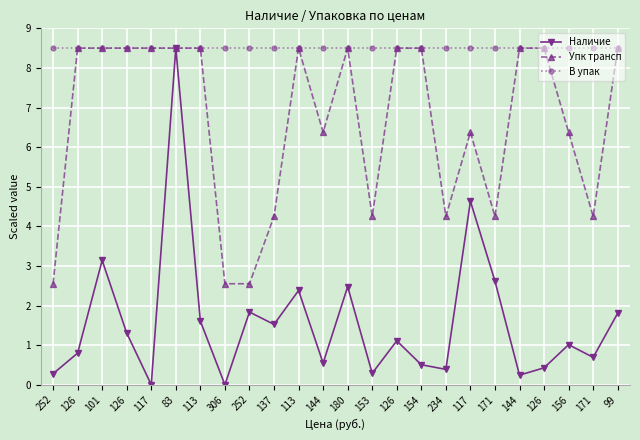

How many categories are shown in the chart?

24